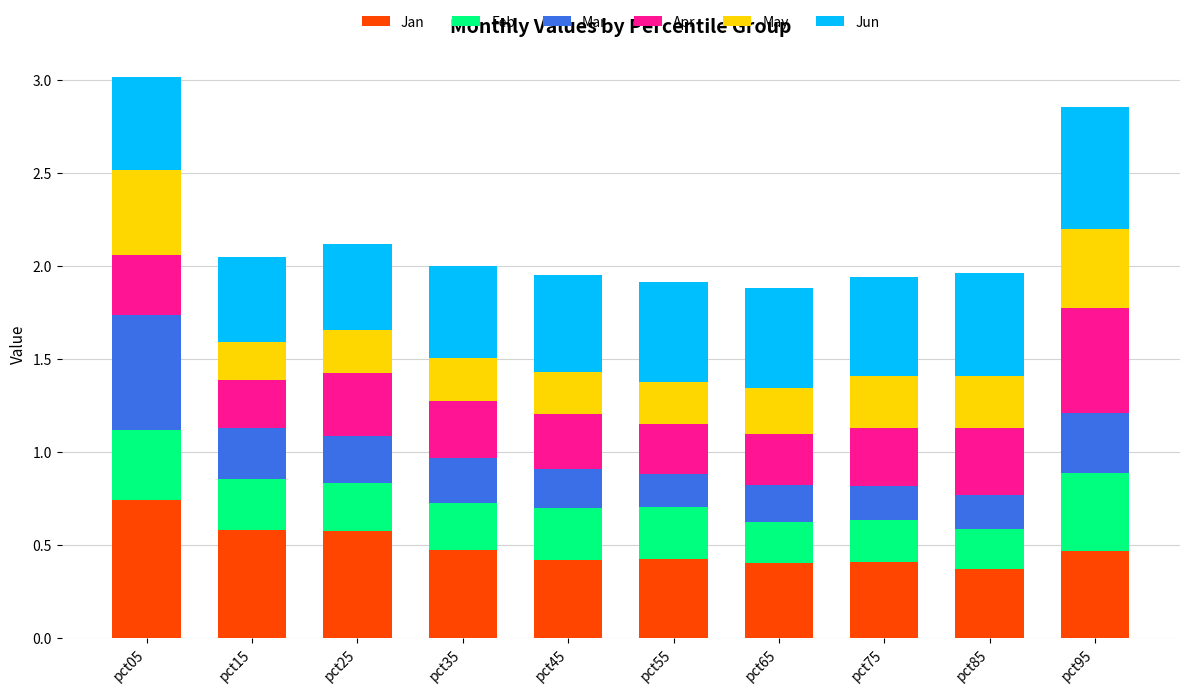

At which category is the sum across all series the highest?

pct05